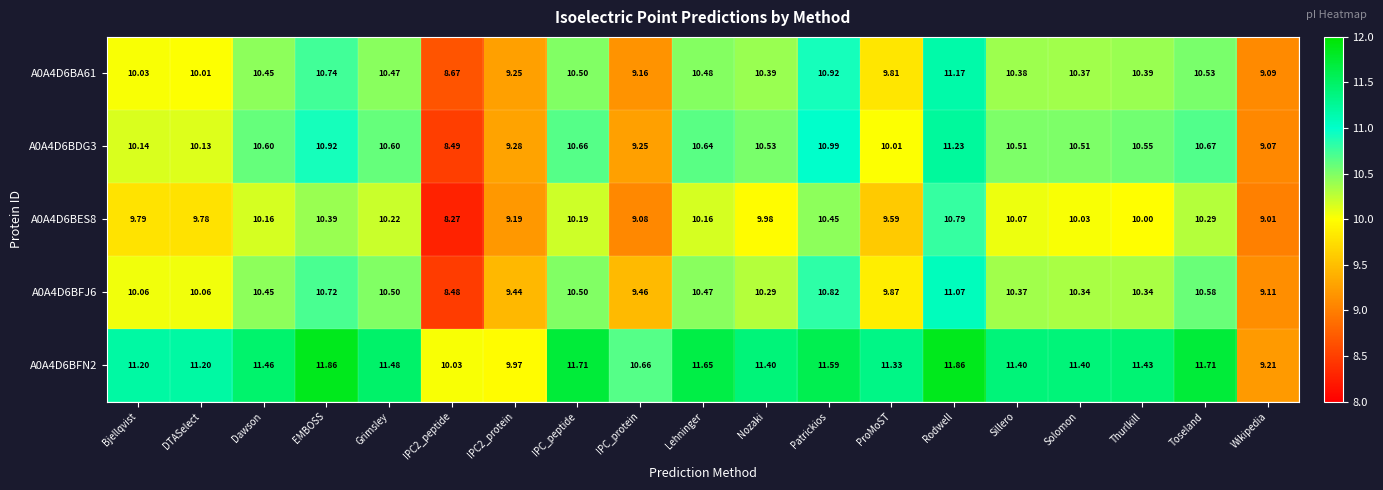

At which category is the sum across all series the highest?

Rodwell